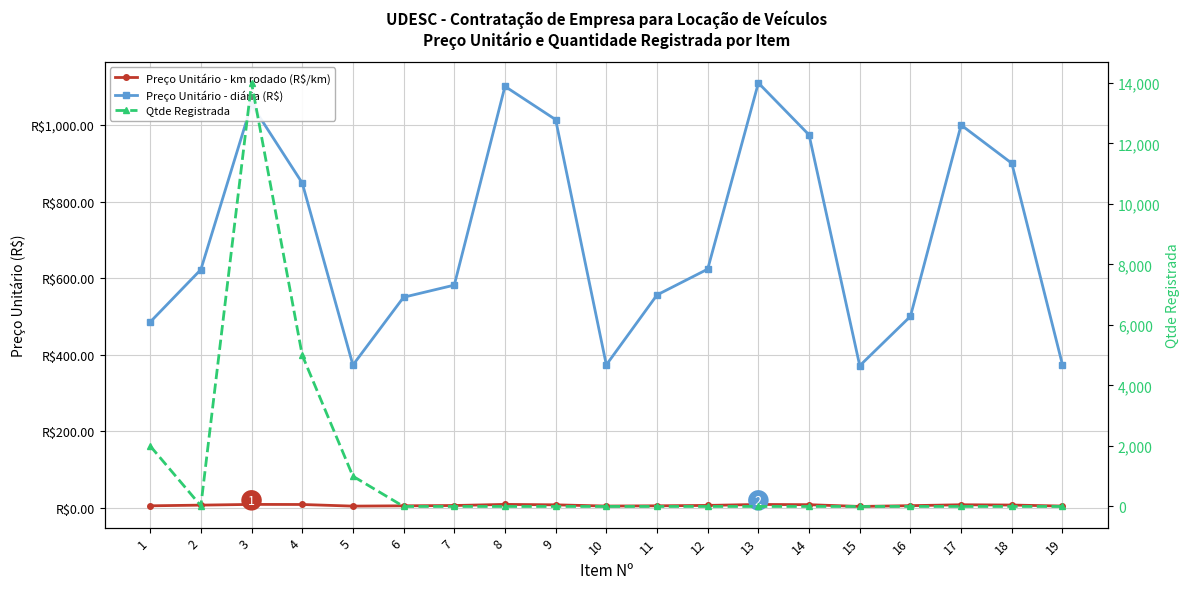

List the labels in order of Preço Unitário - diária (R$) value, smallest first.

15, 5, 10, 19, 1, 16, 6, 11, 7, 2, 12, 4, 18, 14, 17, 9, 3, 8, 13